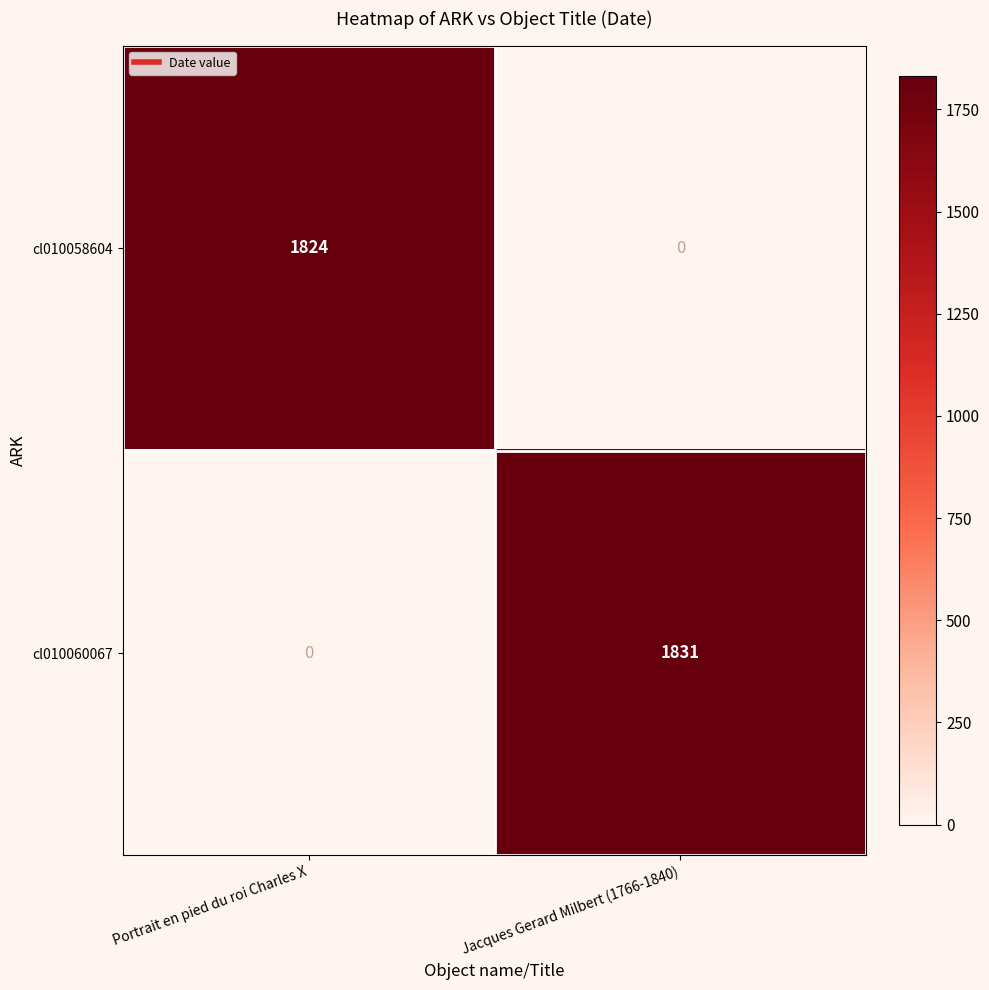

The cl010060067 series shows 1831 at Jacques Gerard Milbert (1766-1840). True or false?

True